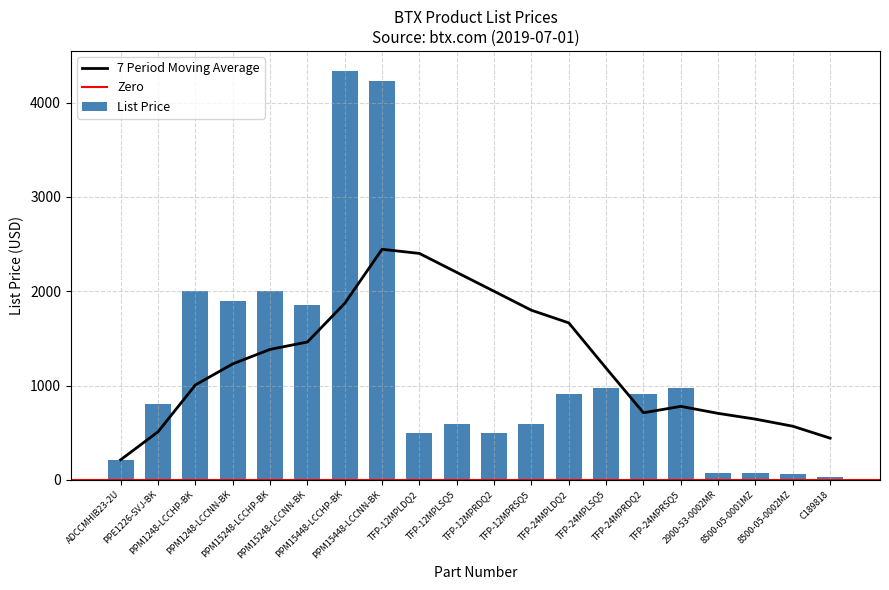

What is the change in value from TFP-12MPRSQ5 to TFP-24MPLSQ5?

+379.5